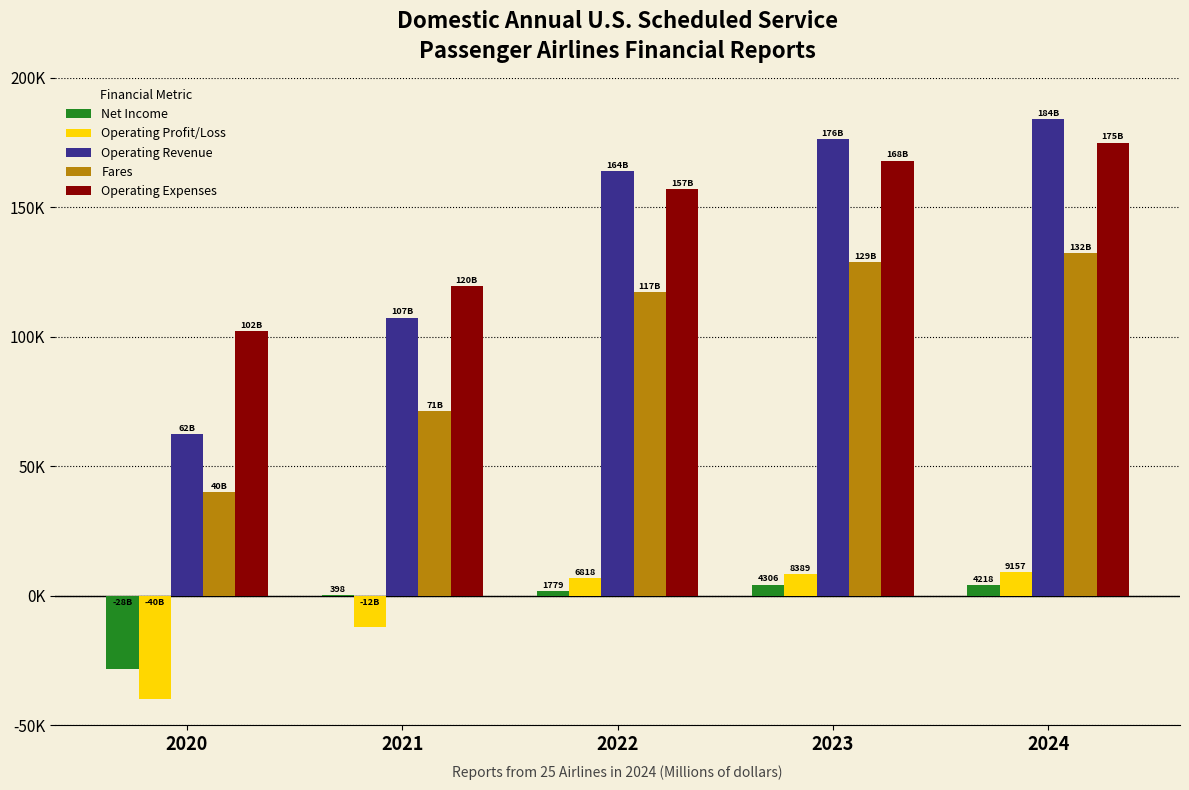

Are the bars grouped side by side (vs. stacked)?

Yes